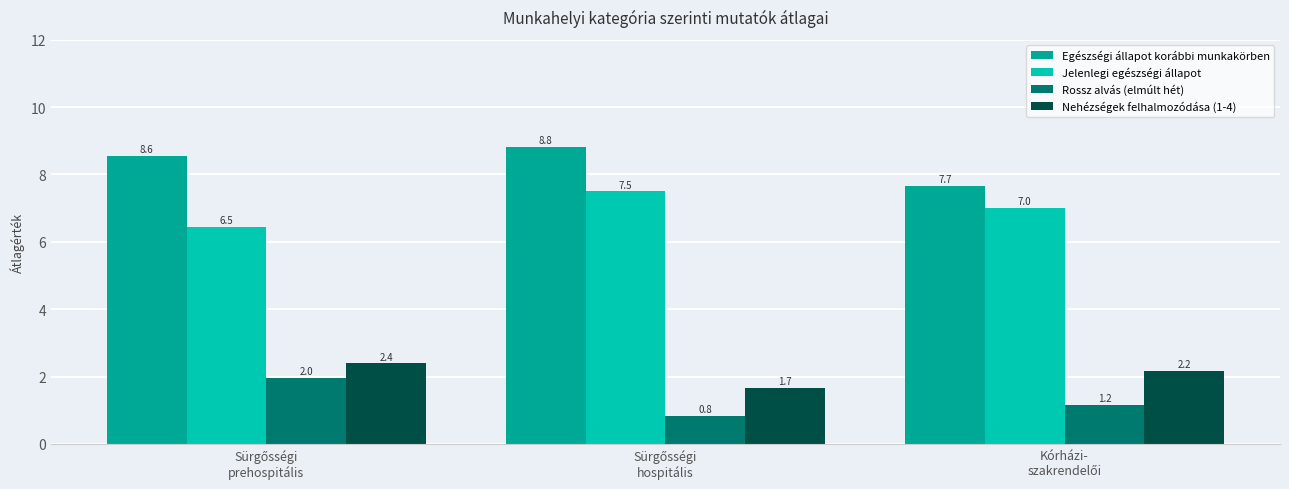

What is the highest value of the Rossz alvás (elmúlt hét) series?

2.0